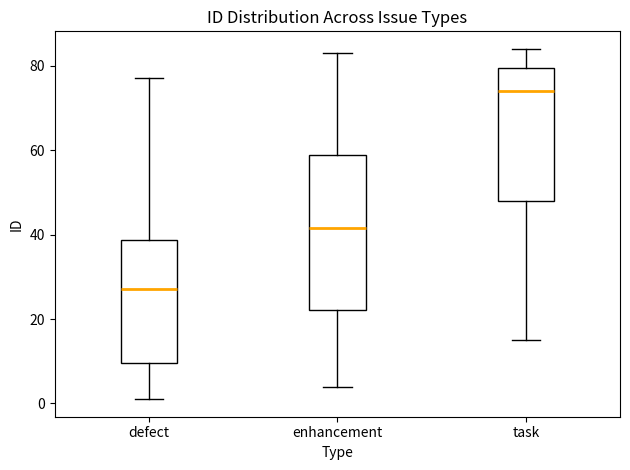

Reading left to right, read every box against the y-axis: the position of its median line, the range the box covers, and the ends of its whiskers. The values are not printed on the chart, so give them approximately, as read against the axis.

defect: median 28, box 10 to 38, whiskers 2 to 78
enhancement: median 42, box 22 to 58, whiskers 4 to 84
task: median 74, box 48 to 80, whiskers 16 to 84